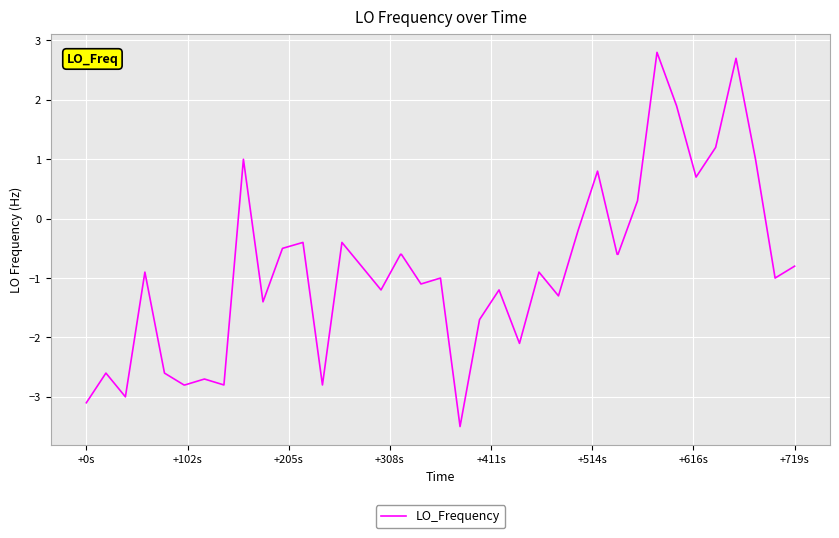

What is the greatest value displayed?

2.8